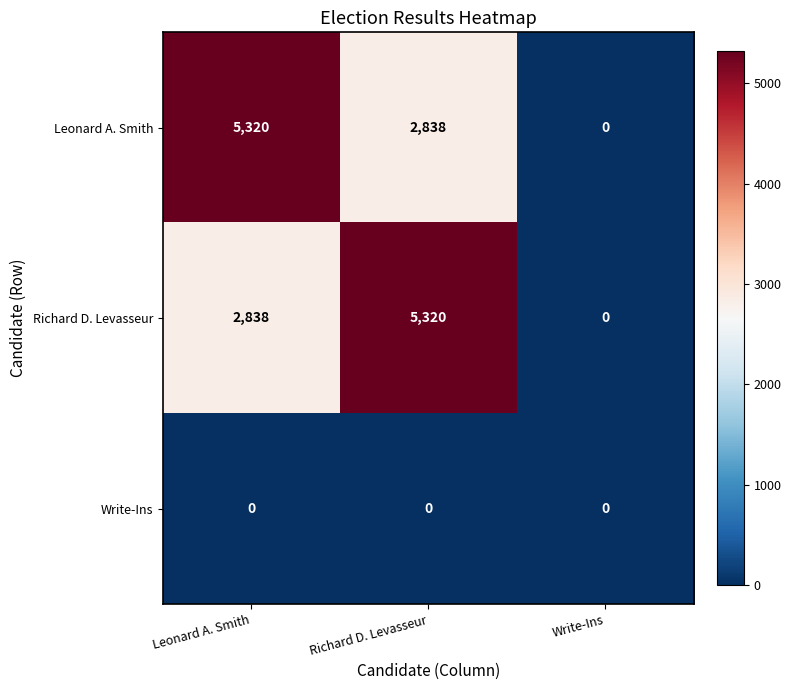

What is the spread (max minus min) of values at Leonard A. Smith?

5320